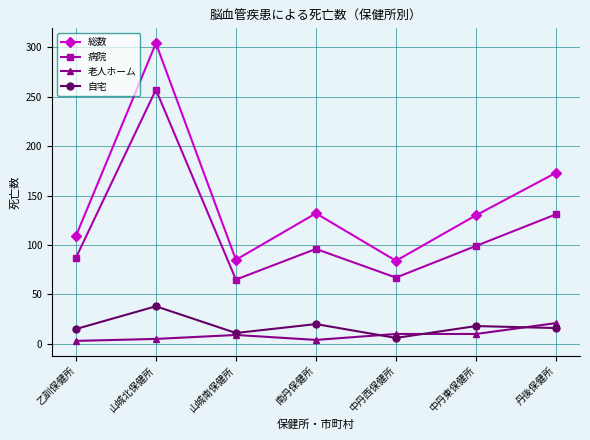

How many distinct data groups are displayed?

4